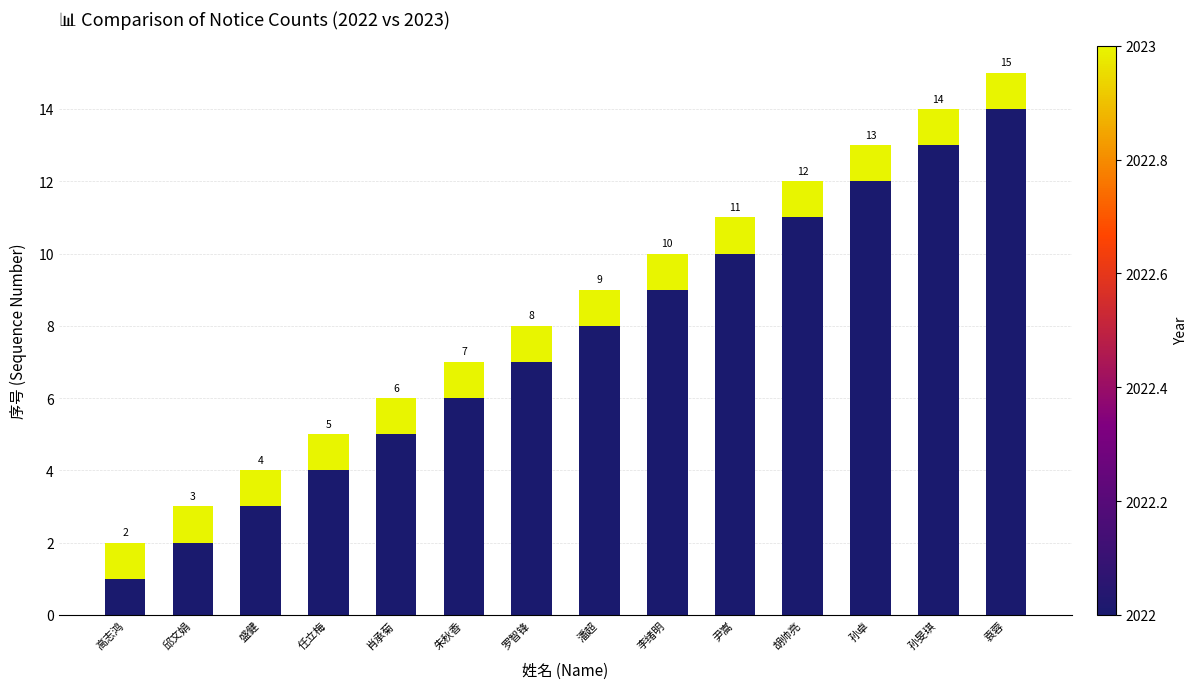

How many distinct data groups are displayed?

2